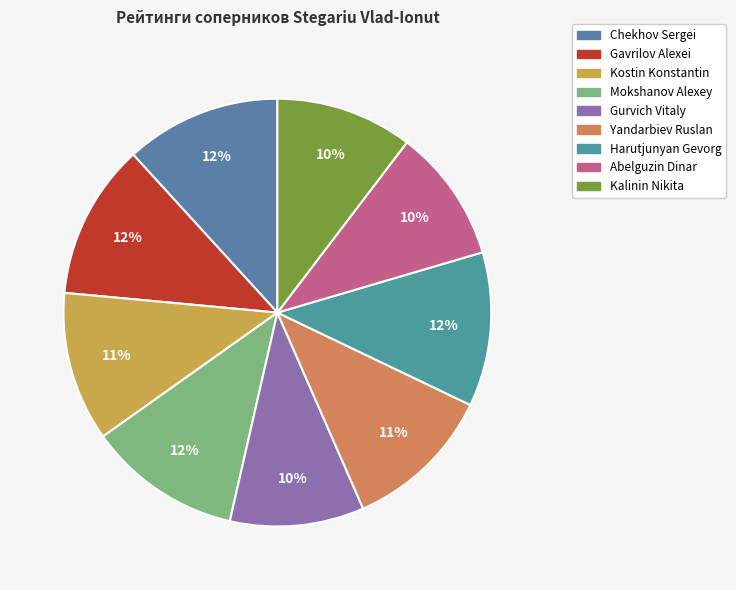

To the nearest percent, what is the average slice percentage?

11%